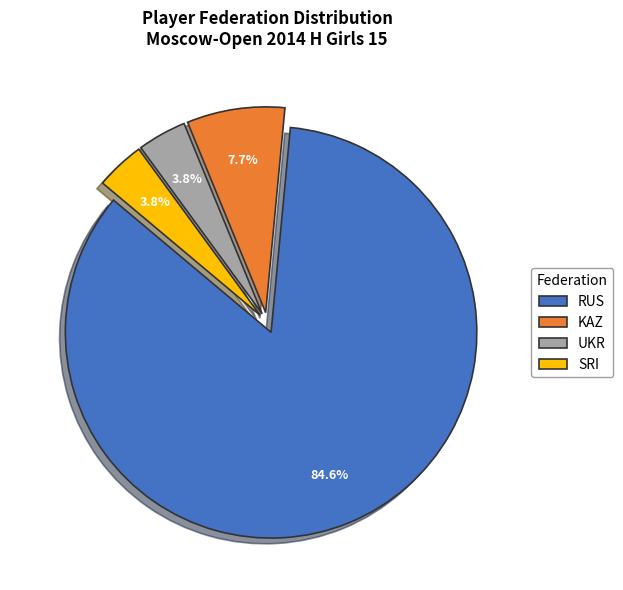

To the nearest percent, what is the difference between the SRI and KAZ slice percentages?

4%